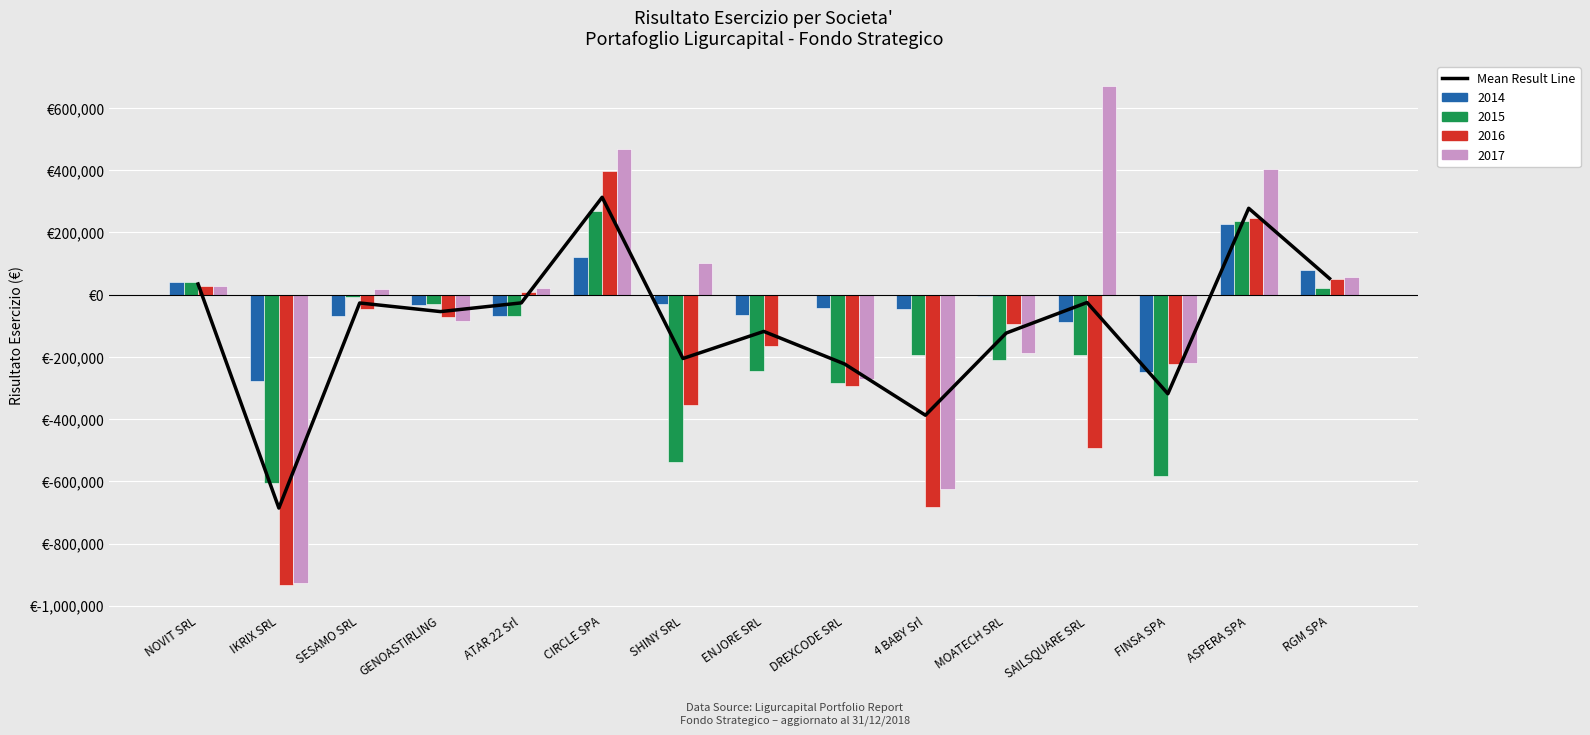

What is the label of the 5th bar from the right?

MOATECH SRL